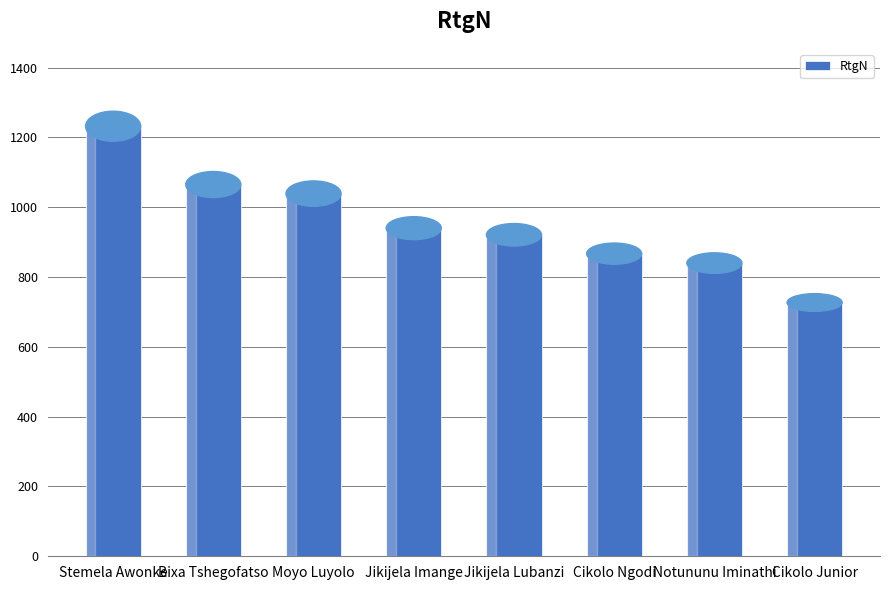

What is the value of the 8th bar from the left?

727